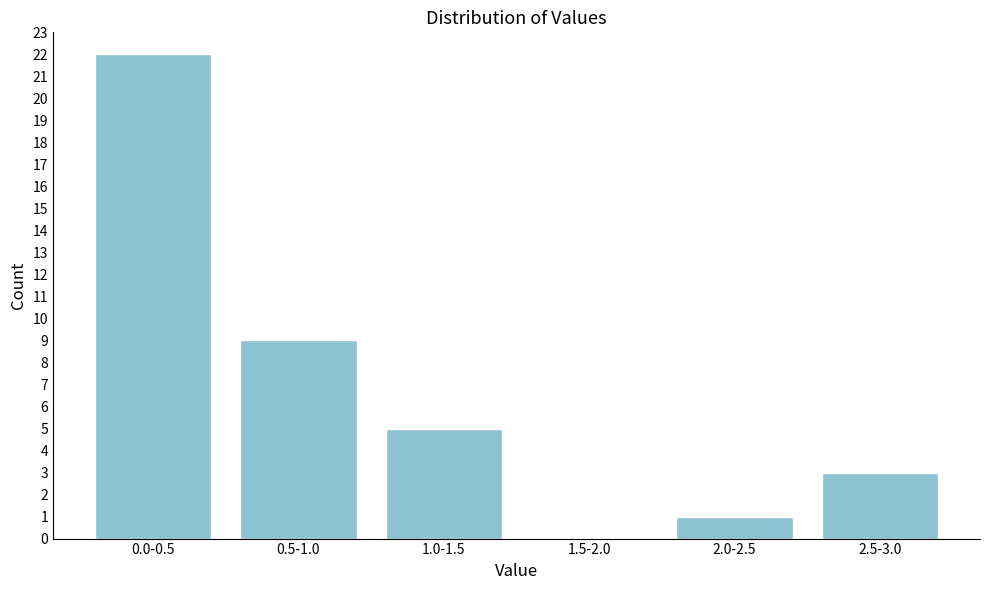

Reading left to right, what are all the values shown in this chart?

0.0-0.5=22	0.5-1.0=9	1.0-1.5=5	1.5-2.0=0	2.0-2.5=1	2.5-3.0=3